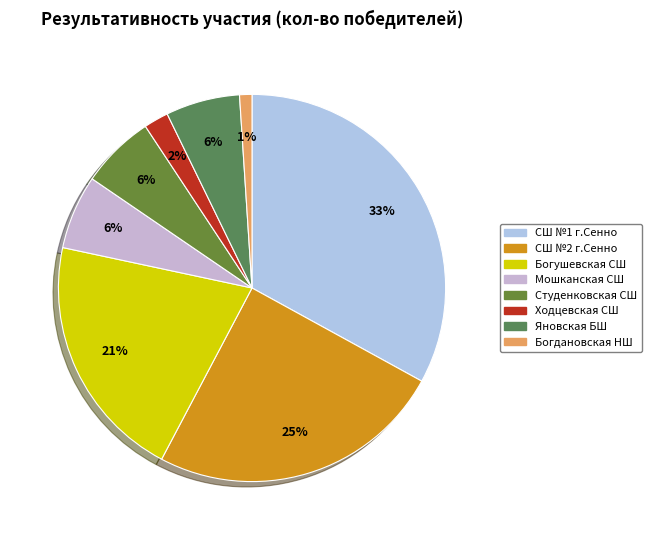

The Мошканская СШ slice represents 6% of the pie. True or false?

True